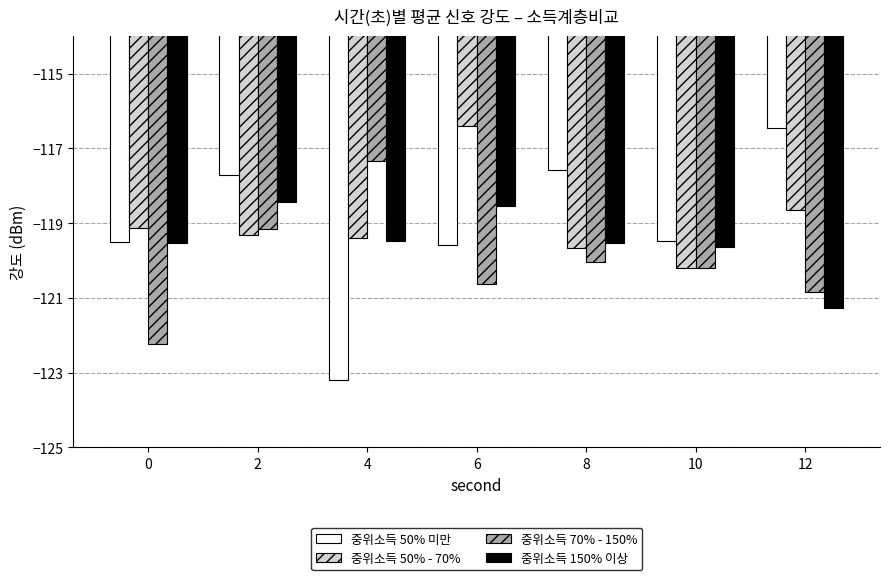

Which series has the largest range (max minus min)?

중위소득 50% 미만